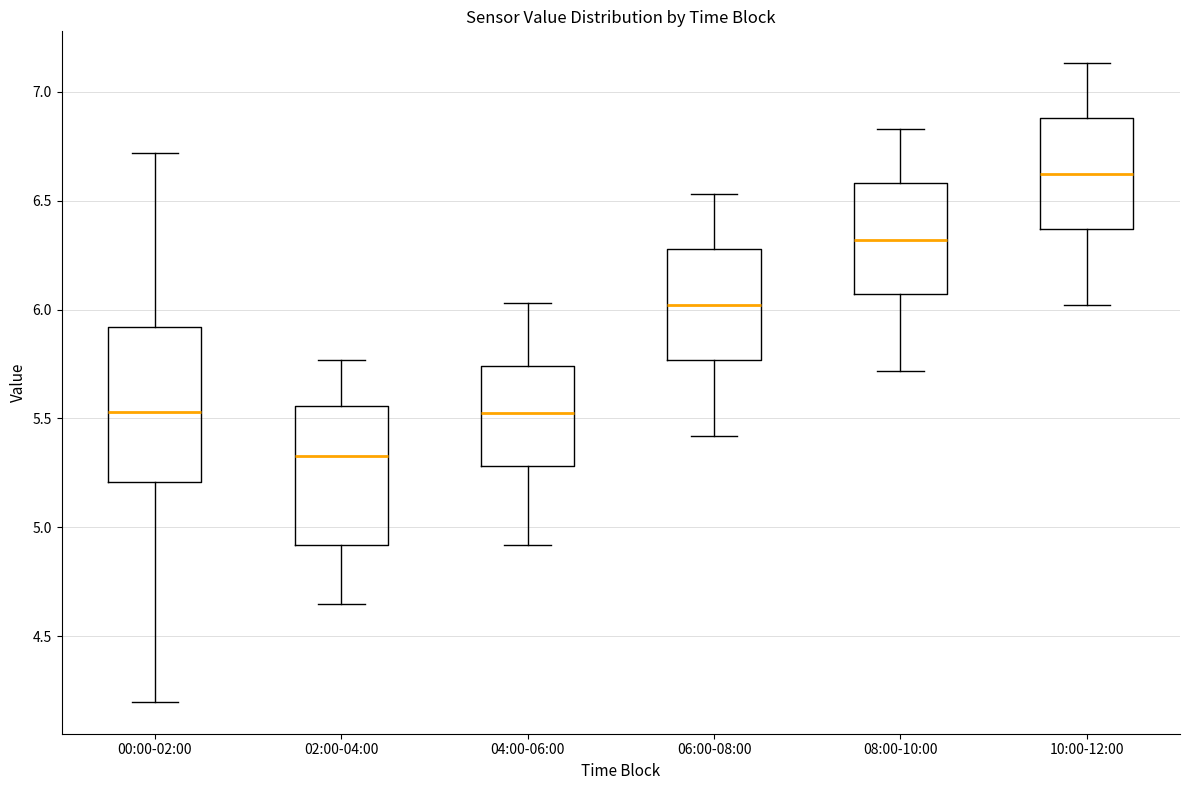

Which box has the lowest median line?

02:00-04:00